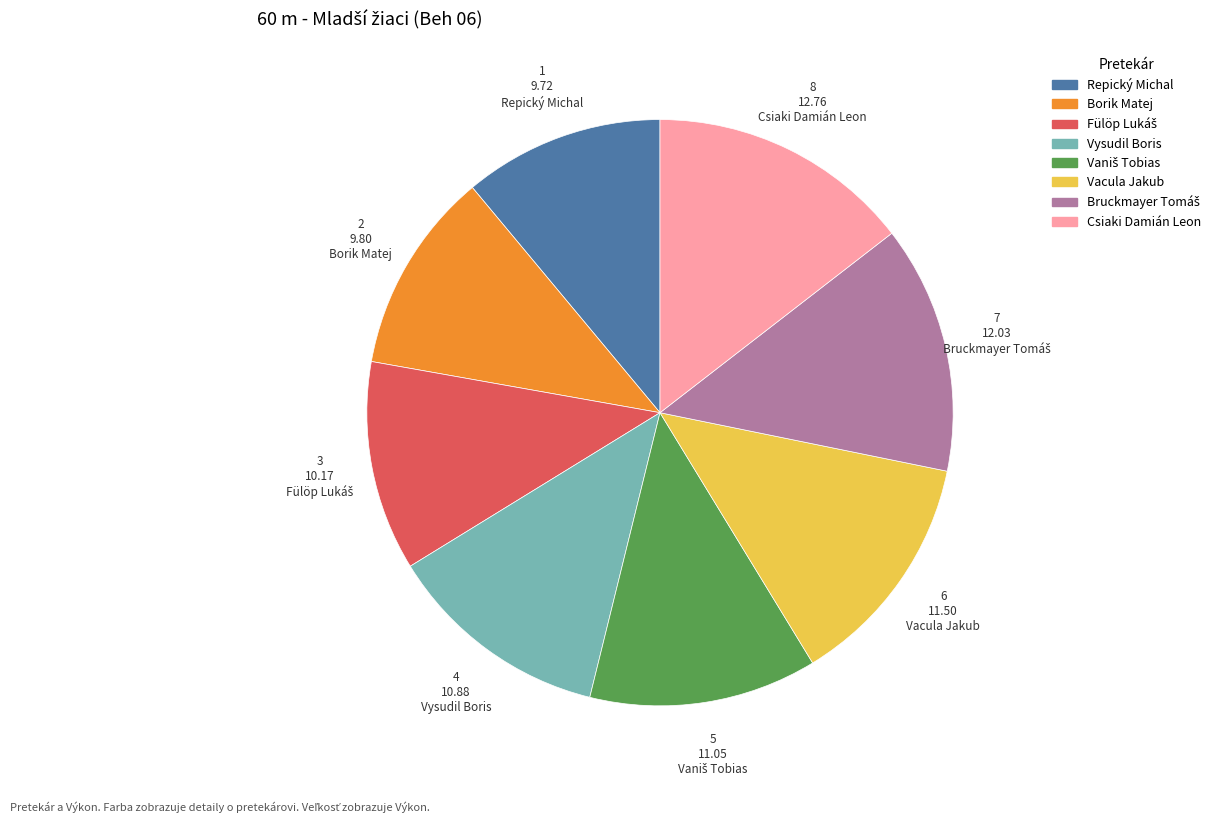

Does Csiaki Damián Leon account for over 50% of the chart?

No